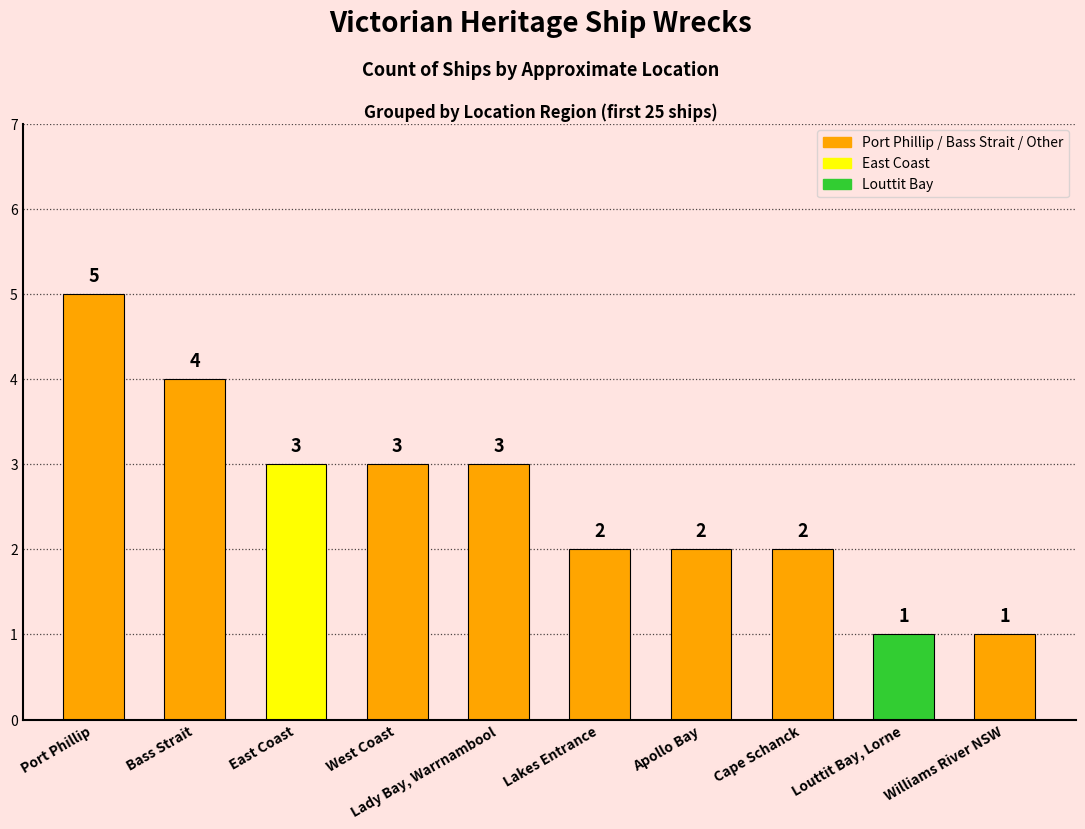

Reading left to right, transcribe all the data shown in this chart.

5	4	3	3	3	2	2	2	1	1